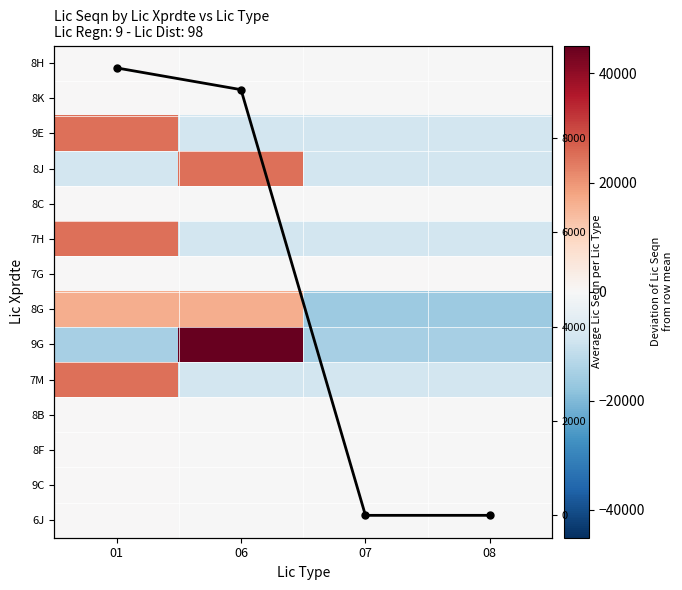

How many distinct data groups are displayed?

15